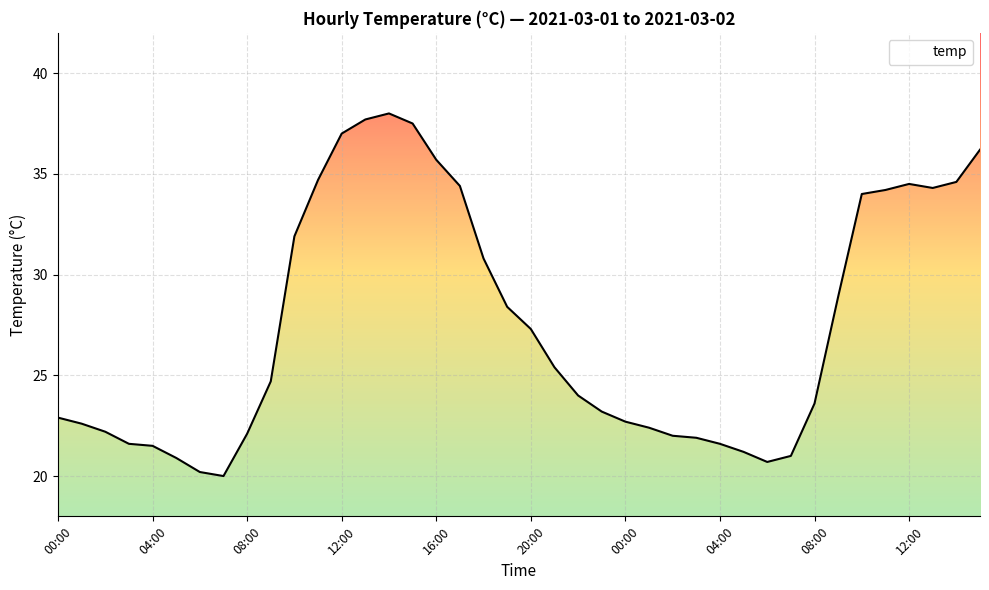

What is the minimum value shown in the chart?

20.0